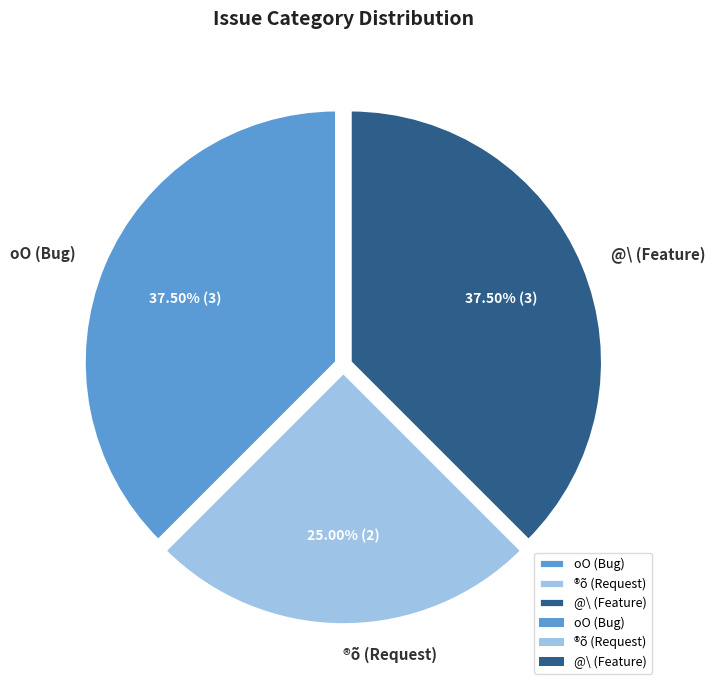

Which category has the smallest portion of the pie?

®õ (Request)